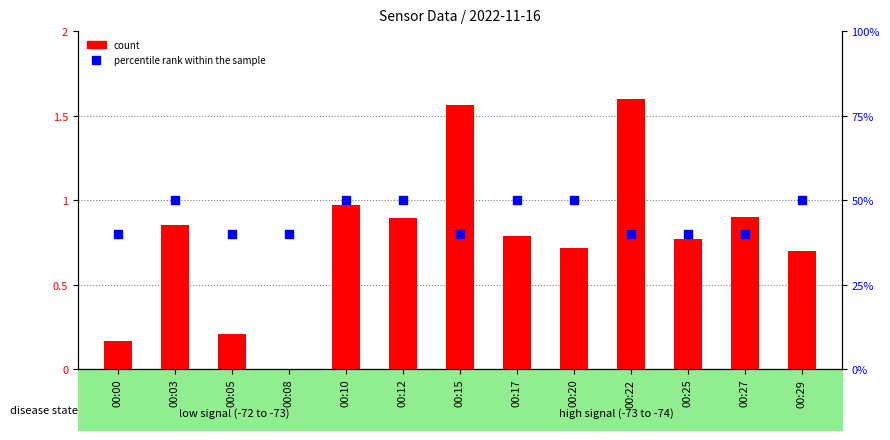

Which series has the largest Y range (max minus min)?

percentile rank within the sample